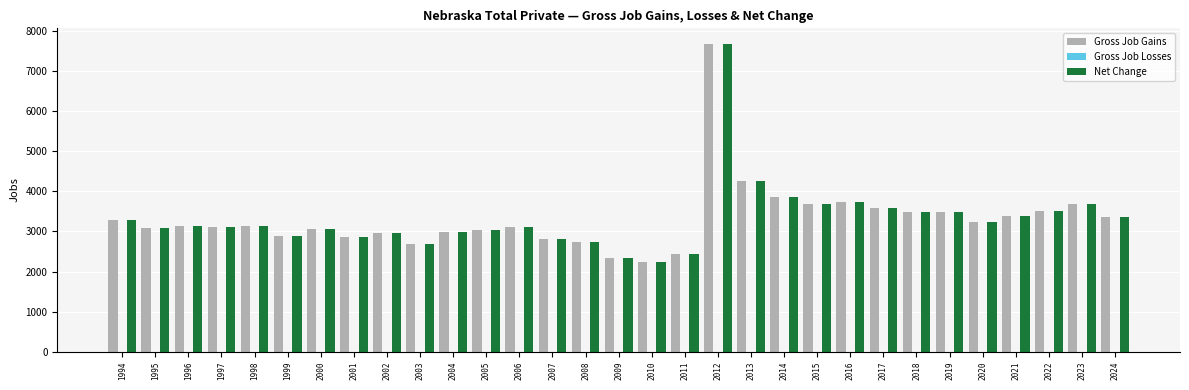

The Net Change series shows 1878 at 1994. True or false?

False